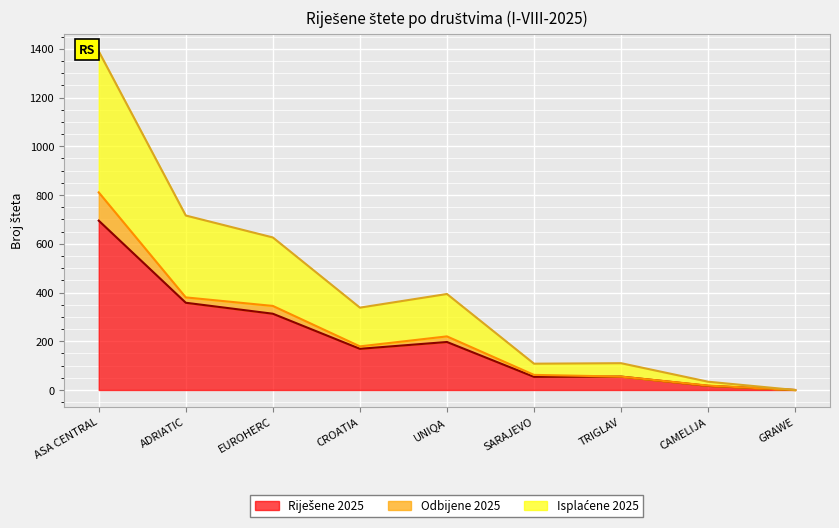

At which category does the chart reach its peak across all series?

ASA CENTRAL